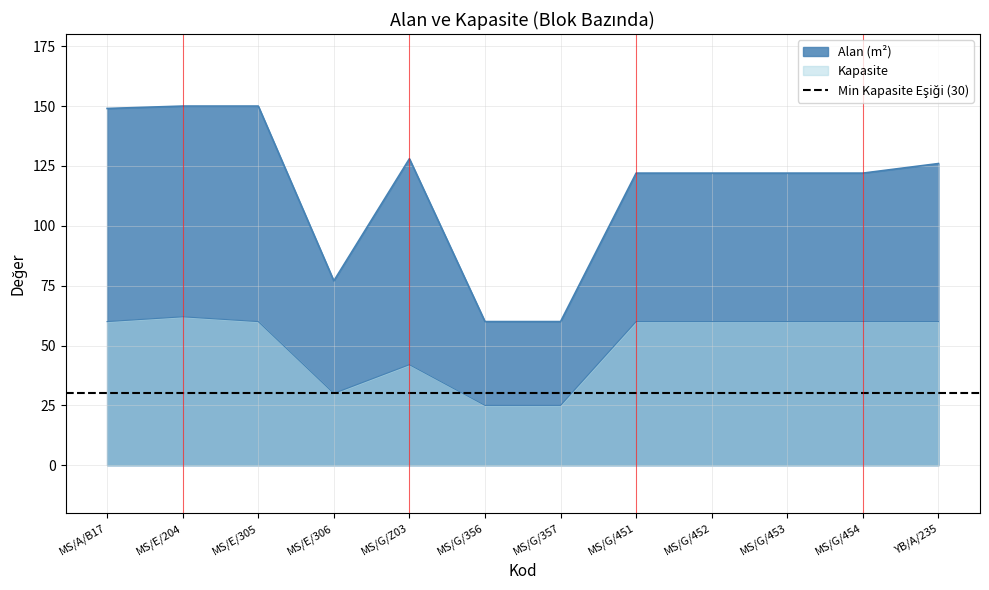

What is the minimum value for Alan (m²)?

60